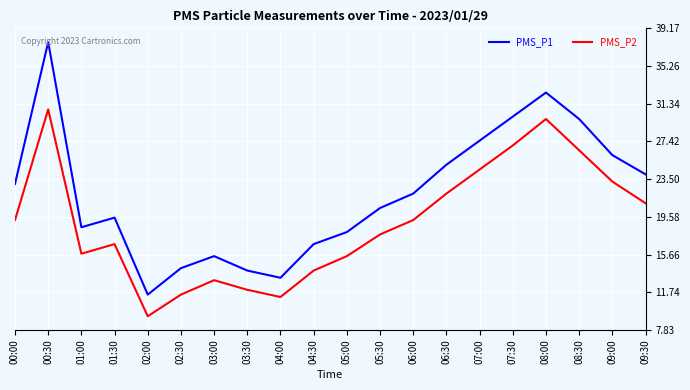

True or false: PMS_P2 and PMS_P1 intersect in this chart.

False